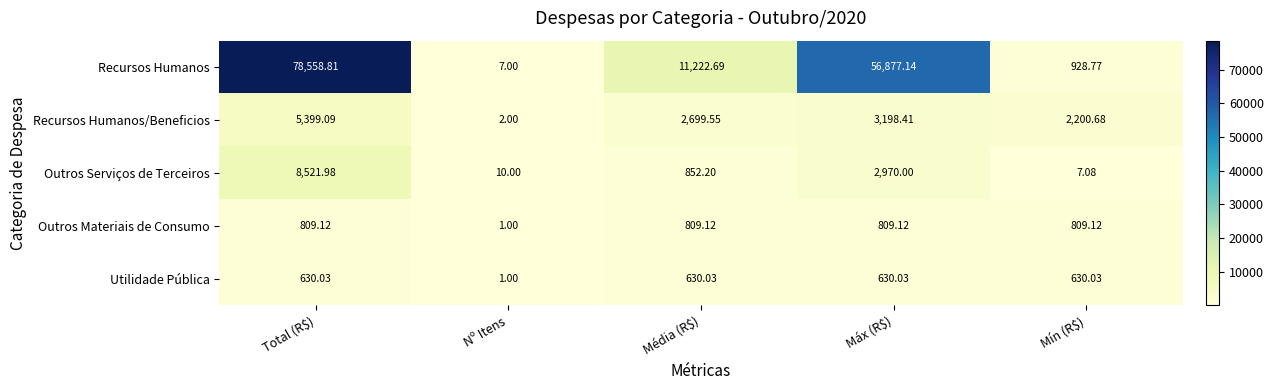

At which category does the chart reach its peak across all series?

Total (R$)